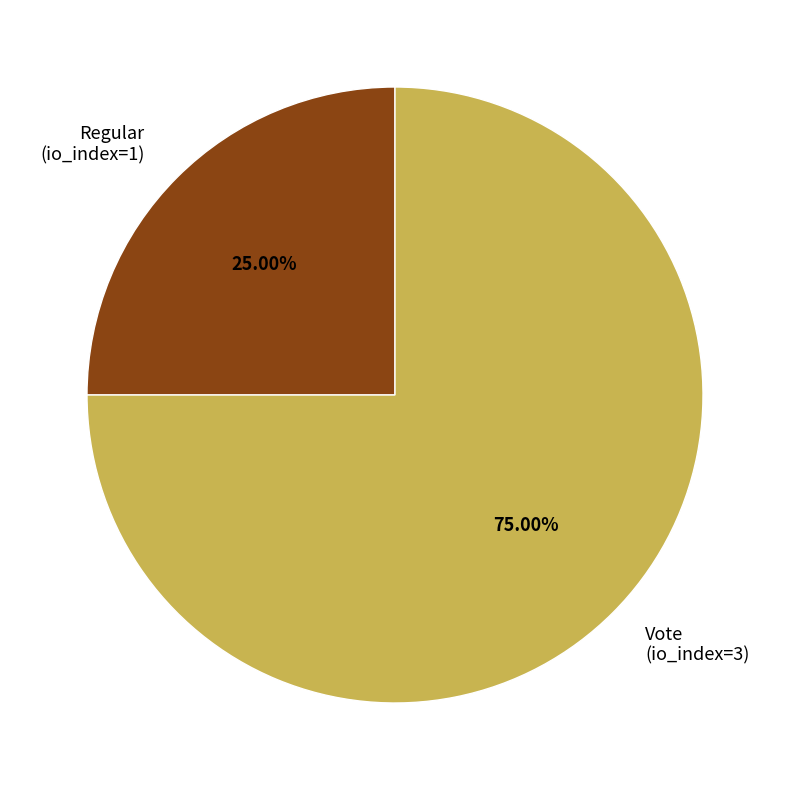

Combined, what portion of the pie is Regular (io_index=1) and Vote (io_index=3)?

100.0%